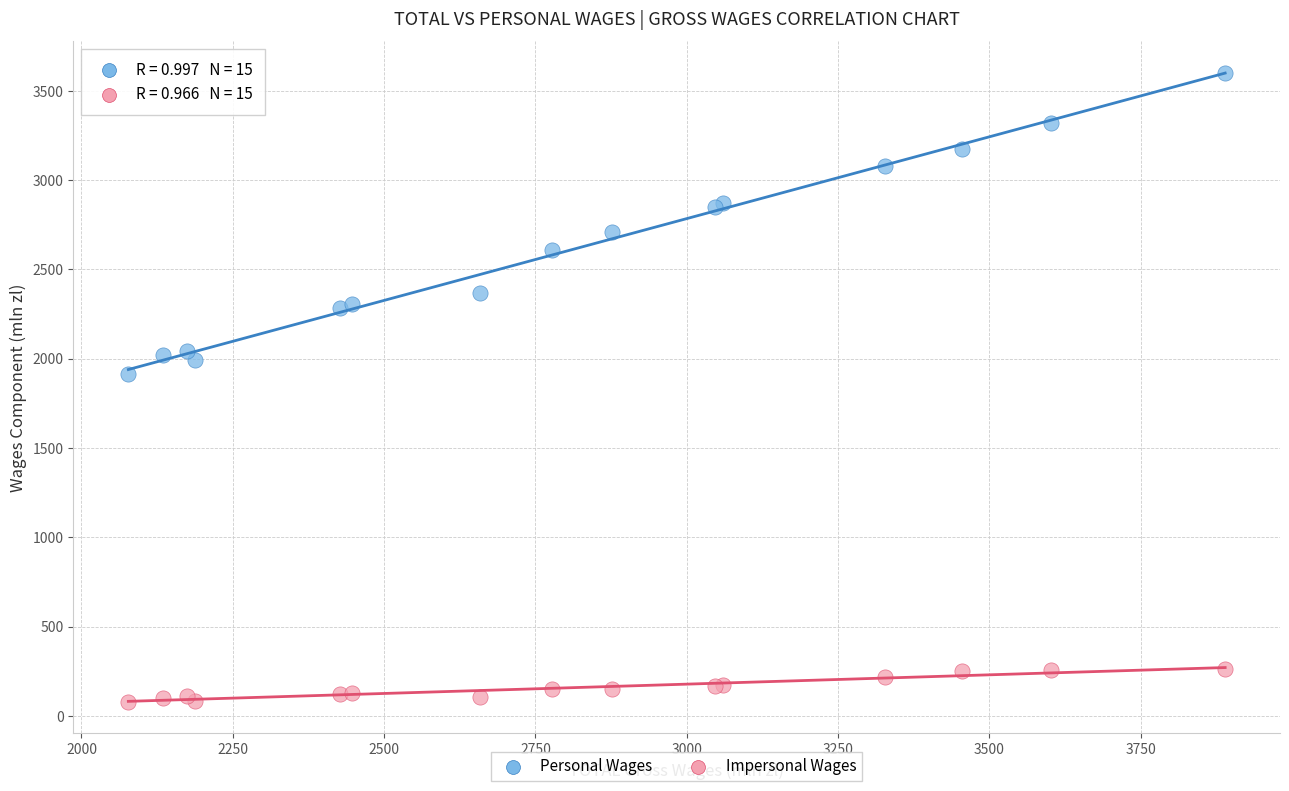

Across all series, what Y value is closest to 1839?

1913.6